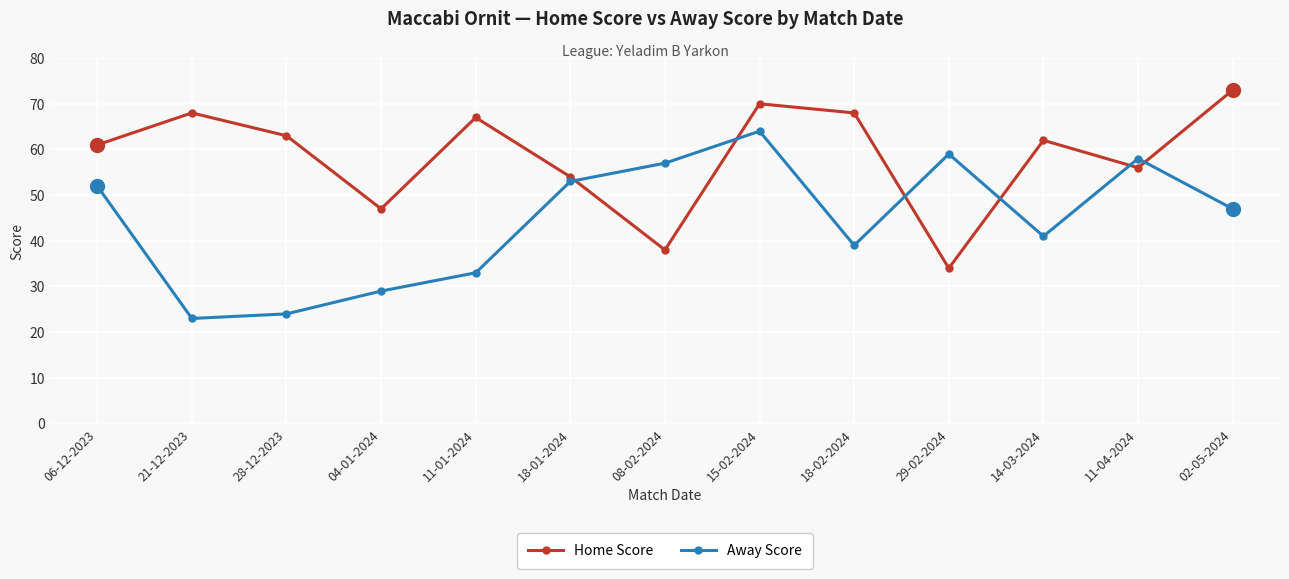

How many interior local peaks does the Away Score series have?

3